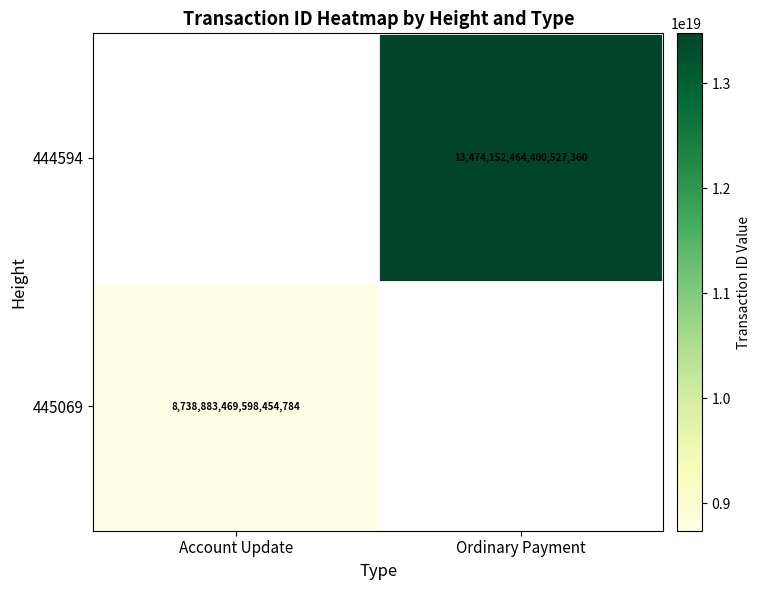

What is the greatest value displayed?

13474152464400527360.0